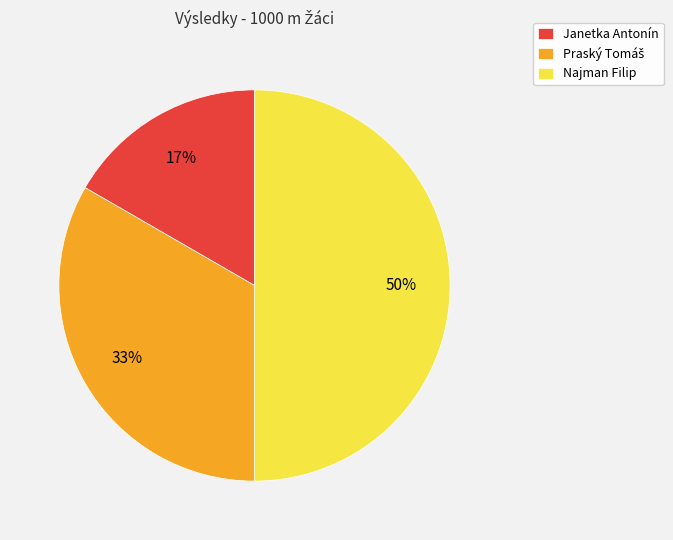

Which slice is the smallest?

Janetka Antonín